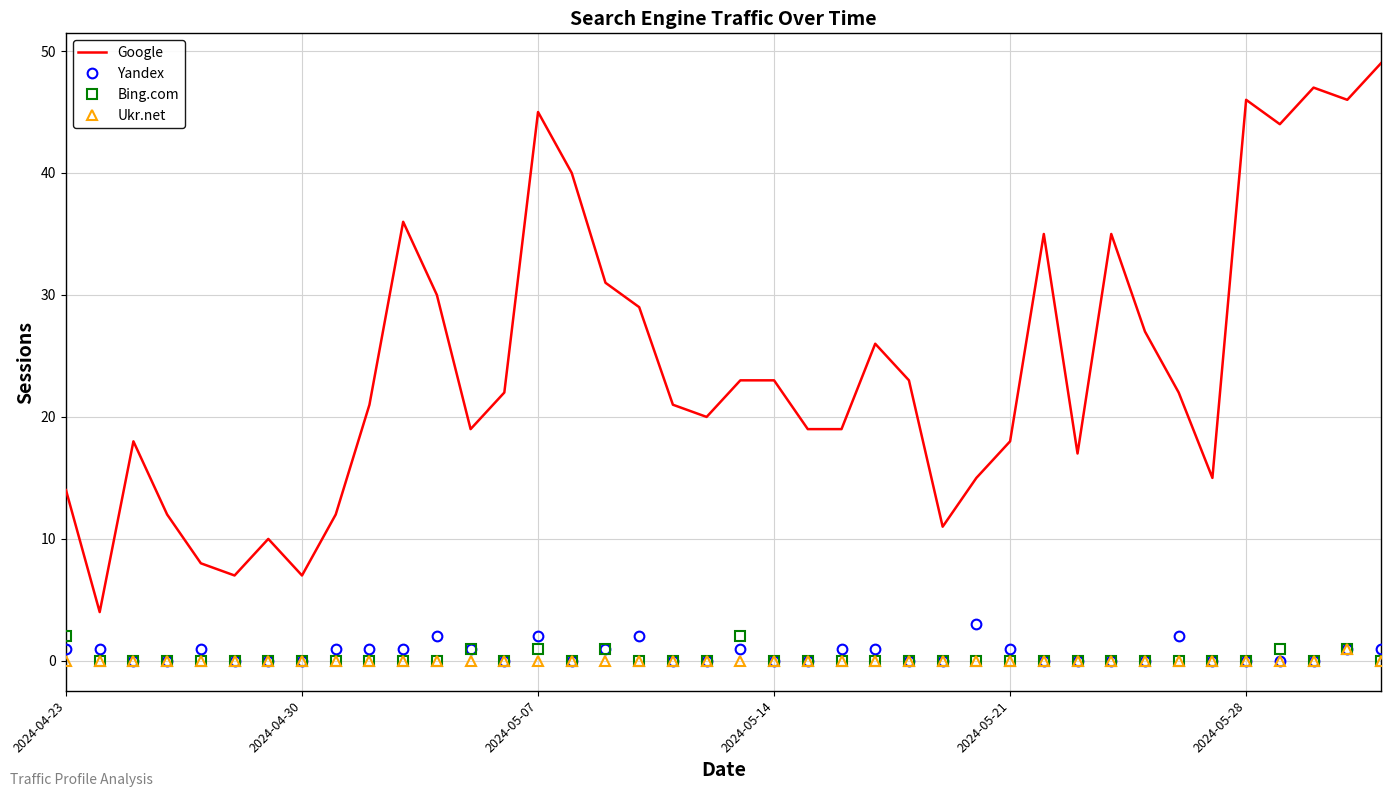

True or false: Google and Ukr.net intersect in this chart.

False